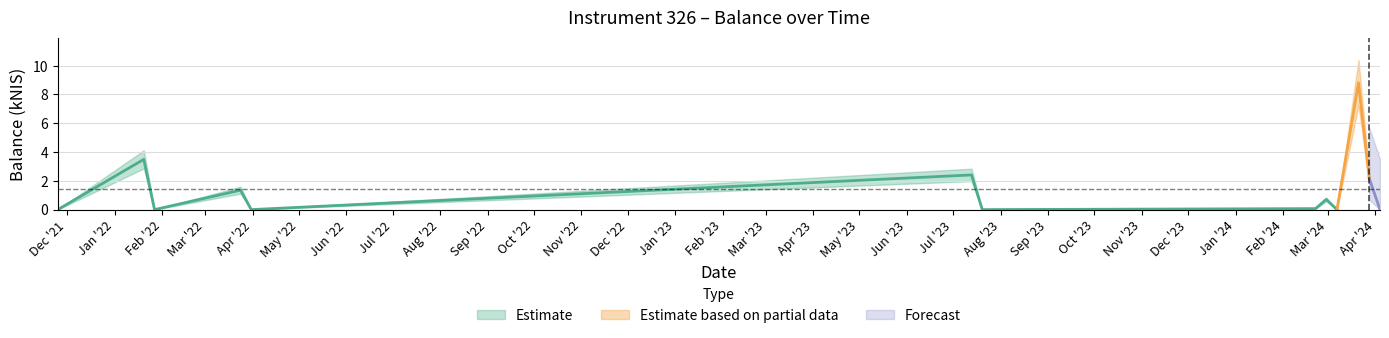

Reading left to right, list all the values displayed in this chart.

0.0	3.5	0.0	1.4	0.0	2.4	0.0	0.1	0.7	0.0	8.8	2.2	0.0